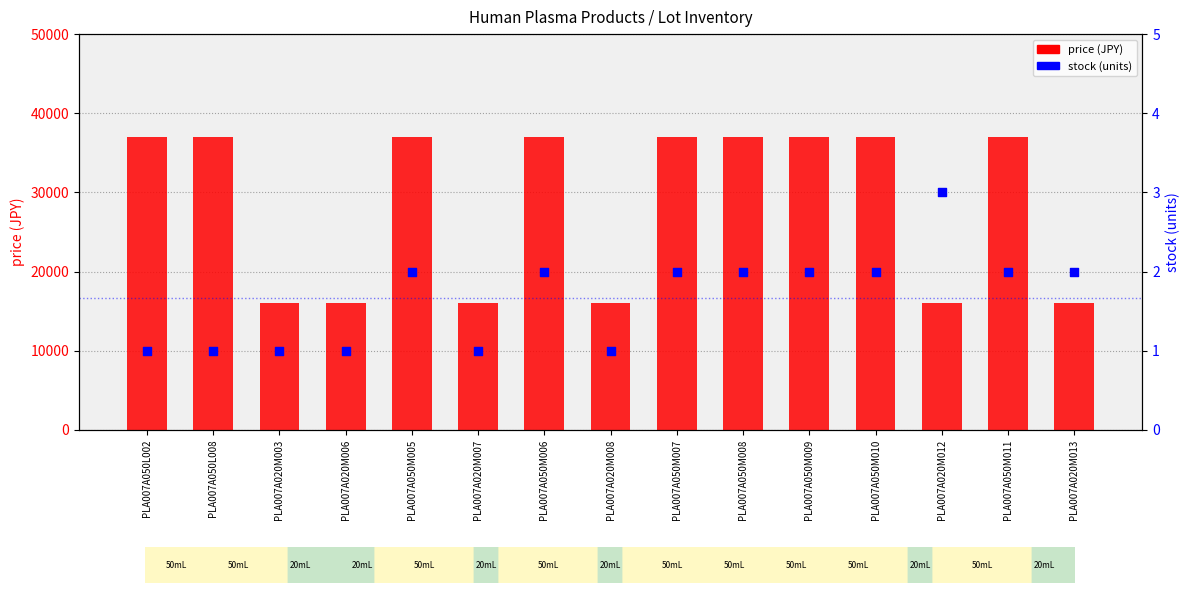

At which category is the sum across all series the highest?

PLA007A050M005